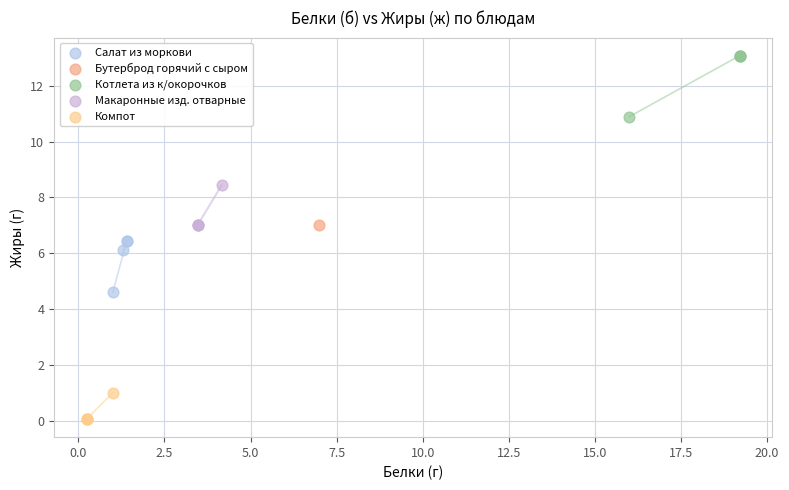

Which series contains the highest Y value?

Котлета из к/окорочков